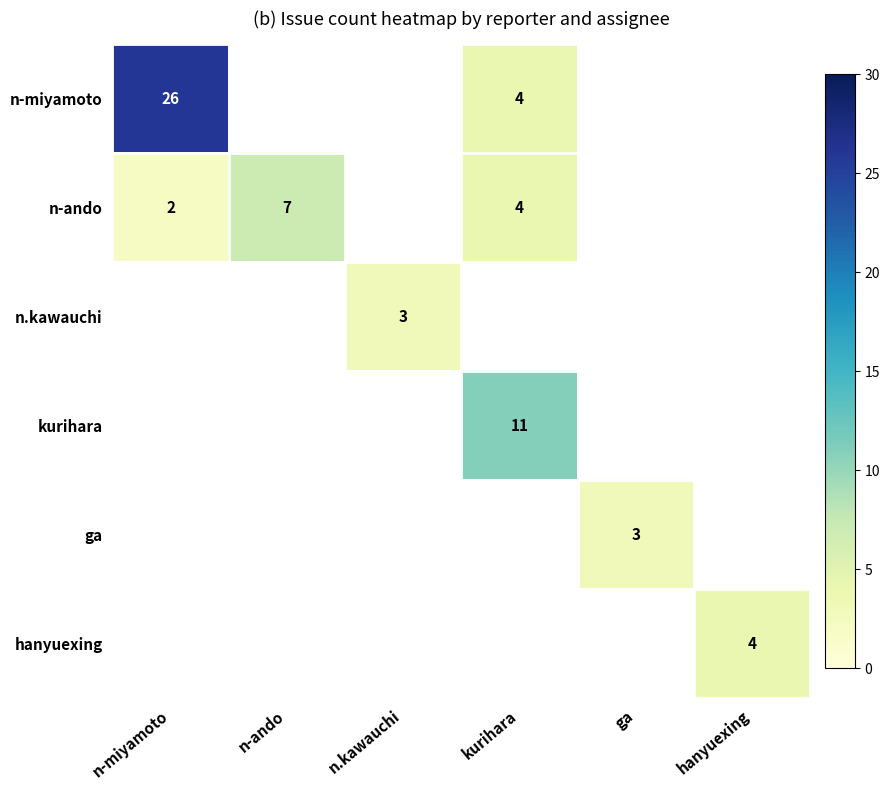

Which has a higher value, hanyuexing or kurihara?

kurihara